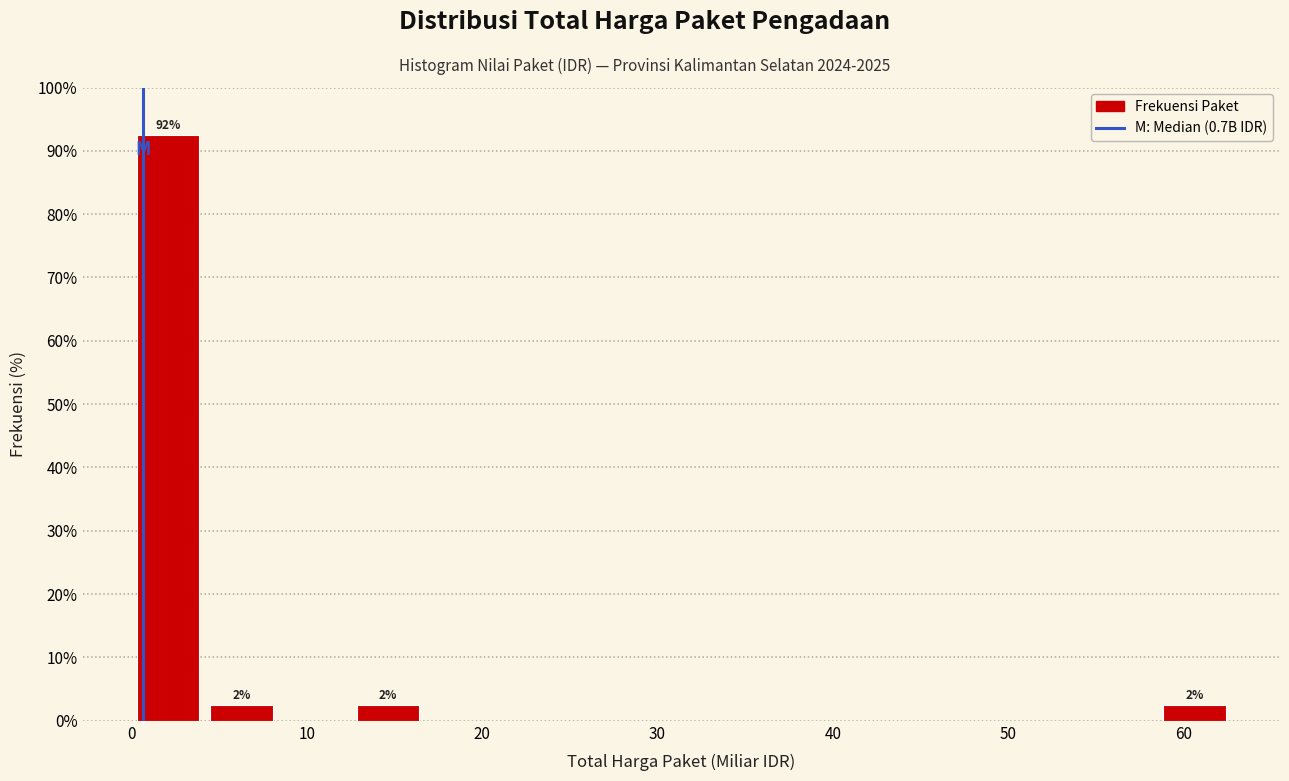

Which range on the x-axis has the tallest bar?

0 to 4